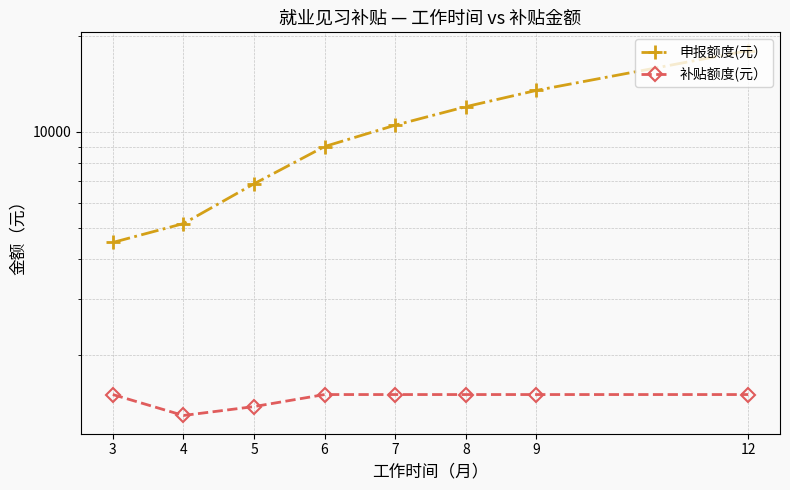

What is the total value across all series at 7?

12000.0